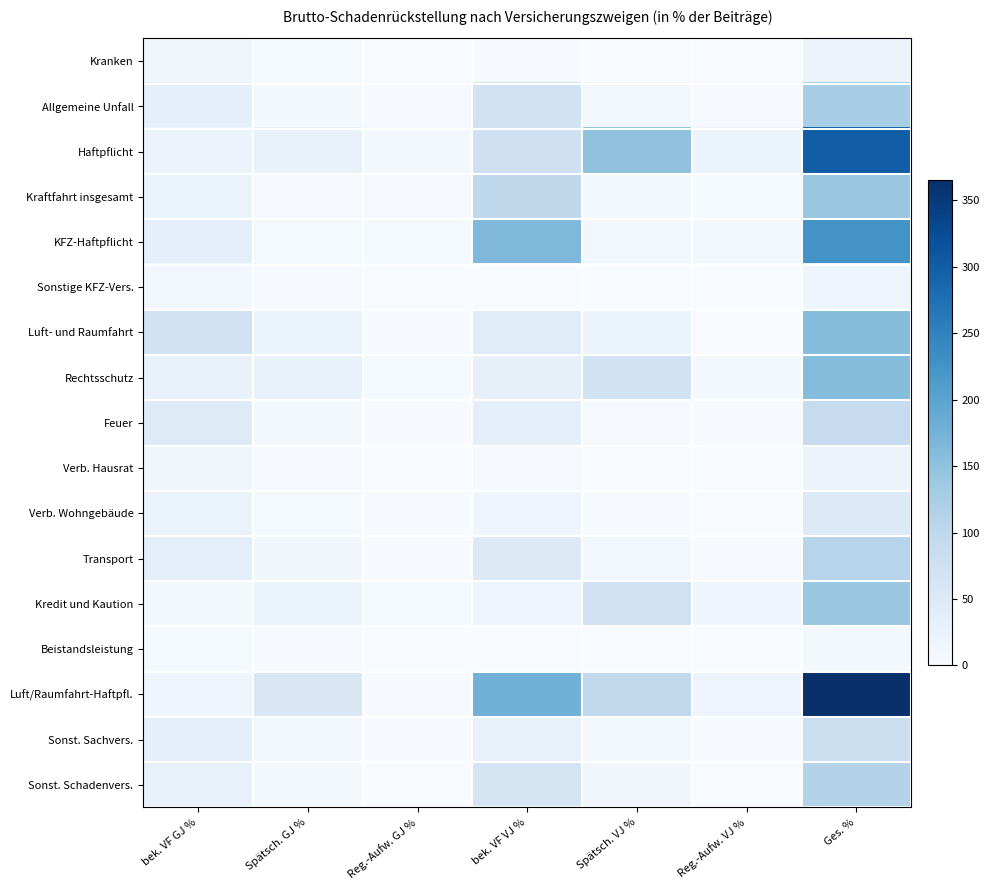

Which series has the largest total across all categories?

Luft/Raumfahrt-Haftpfl.